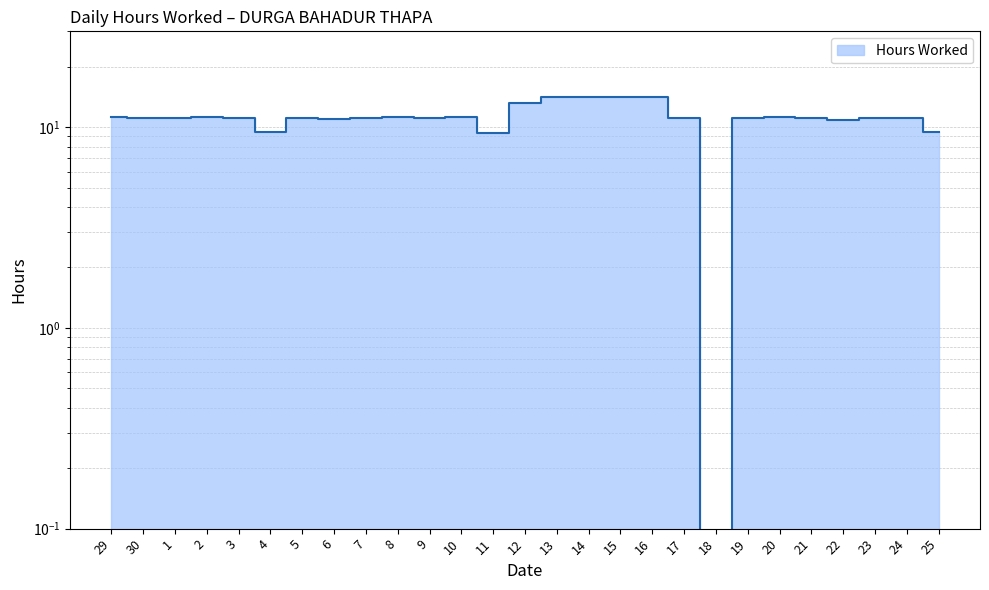

True or false: the data shows 0.0 at 18.

True